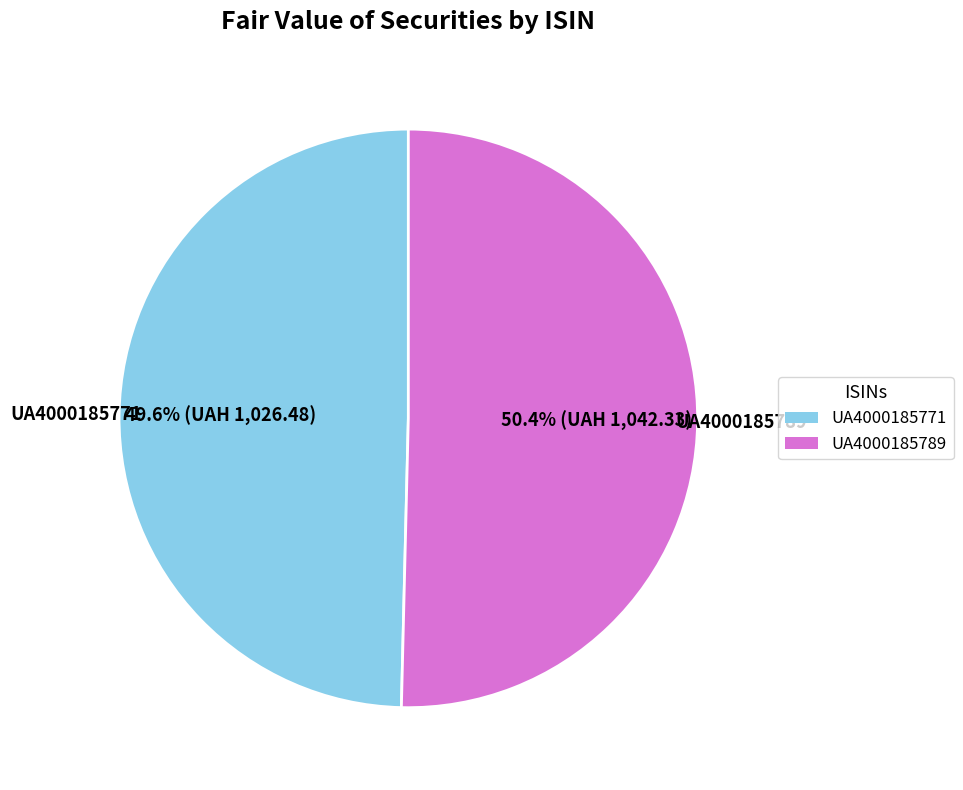

To the nearest percent, what is the difference between the UA4000185789 and UA4000185771 slice percentages?

1%